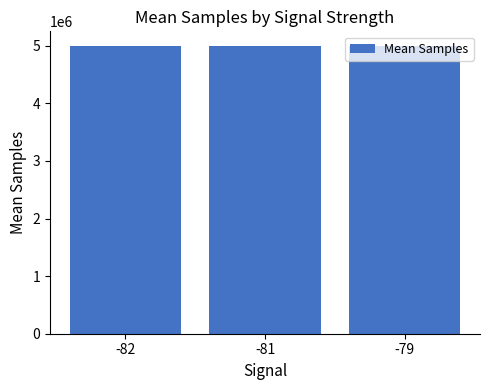

Approximately how many times larger is the value at -81 compared to -82?

1.0